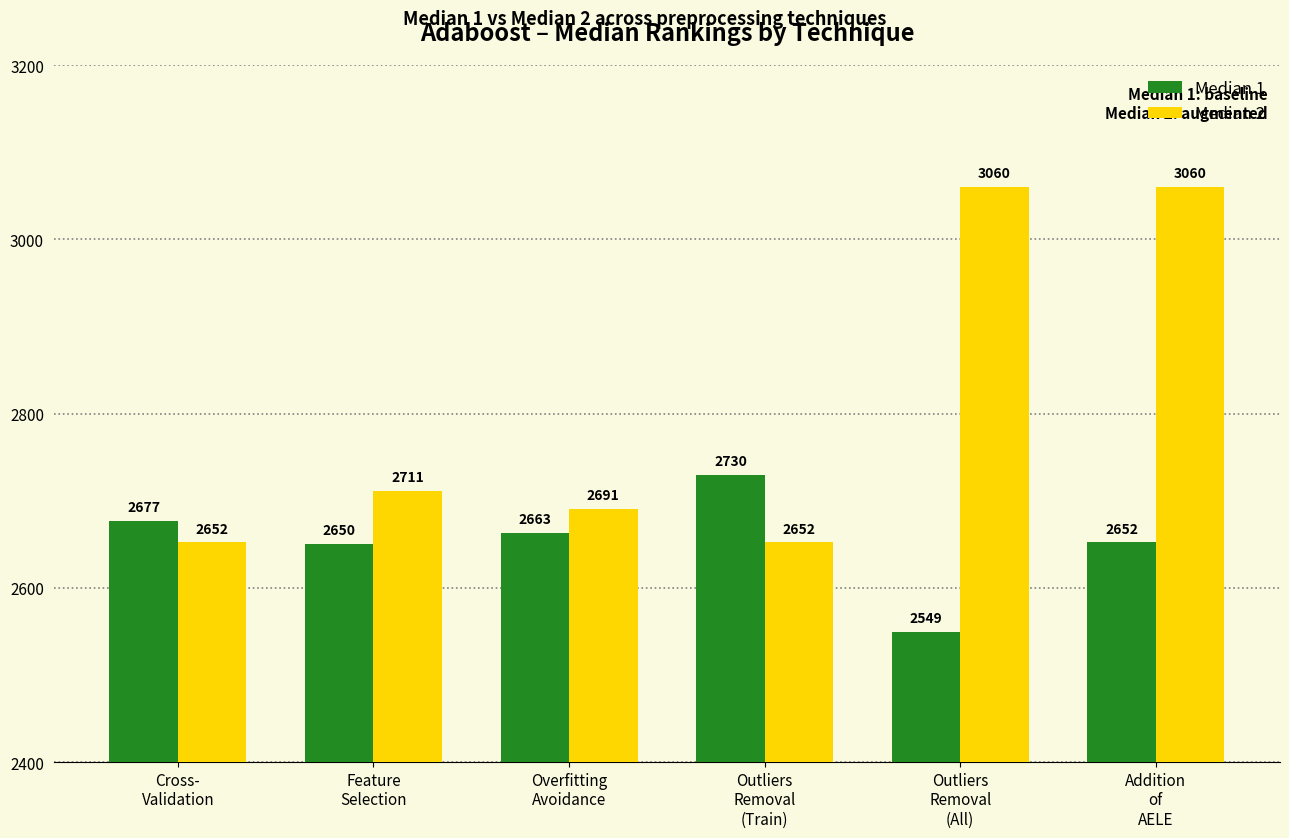

How many data points in Median 2 are less than 2711?

3